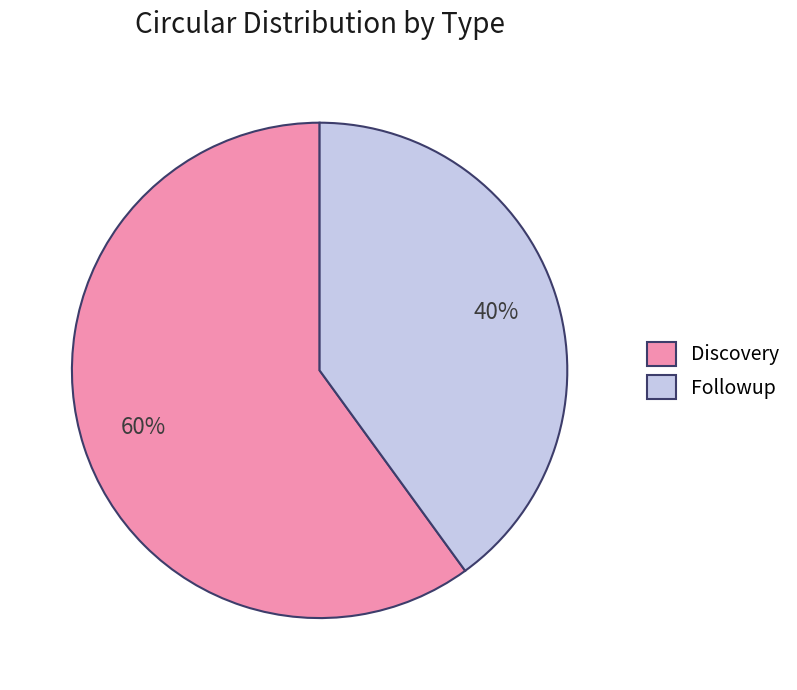

Which slice represents more than half of the pie?

Discovery